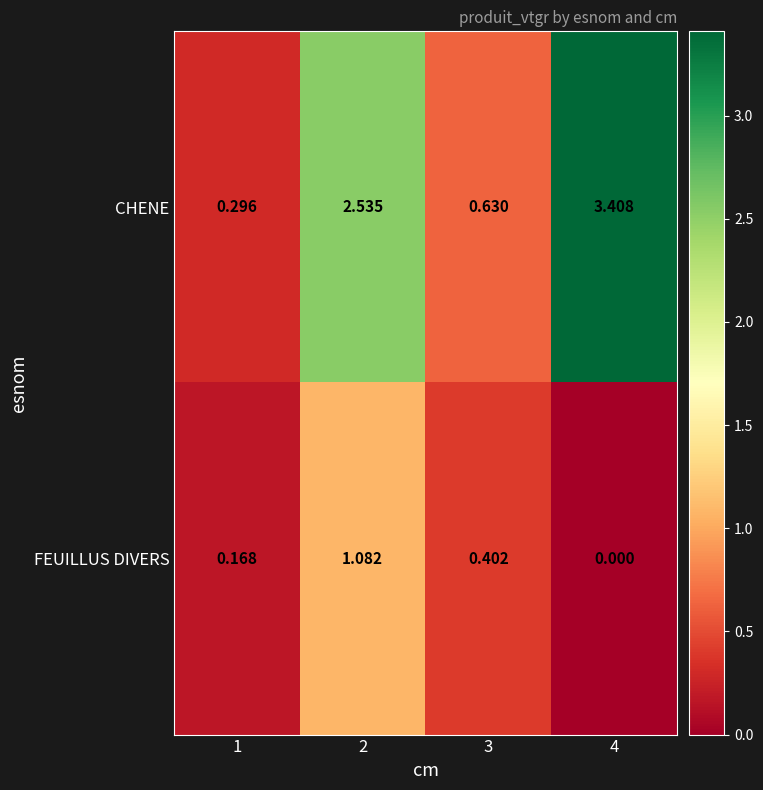

Rank the series by their average value, from lowest to highest.

FEUILLUS DIVERS, CHENE